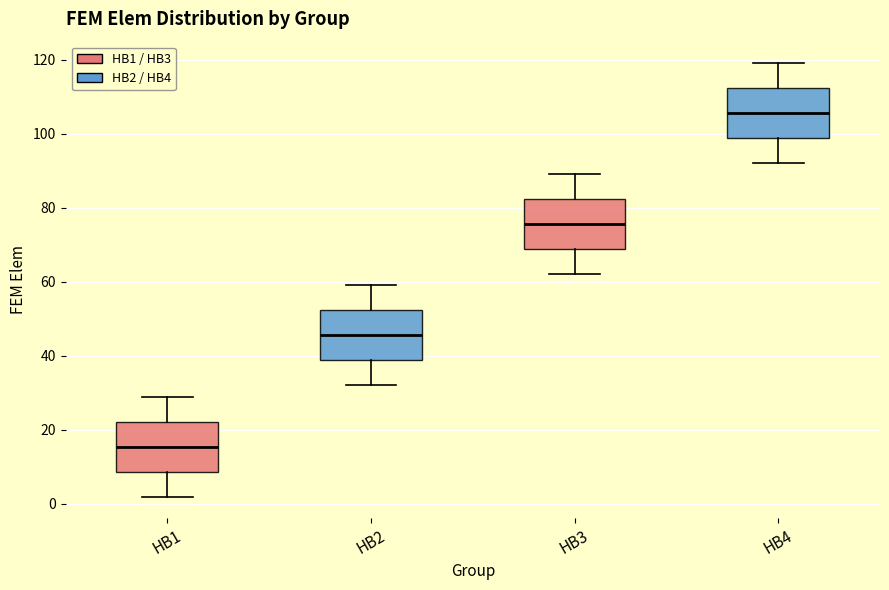

Reading left to right, read every box against the y-axis: the position of its median line, the range the box covers, and the ends of its whiskers. The values are not printed on the chart, so give them approximately, as read against the axis.

HB1: median 16, box 8 to 22, whiskers 2 to 30
HB2: median 46, box 38 to 52, whiskers 32 to 60
HB3: median 76, box 68 to 82, whiskers 62 to 90
HB4: median 106, box 98 to 112, whiskers 92 to 120